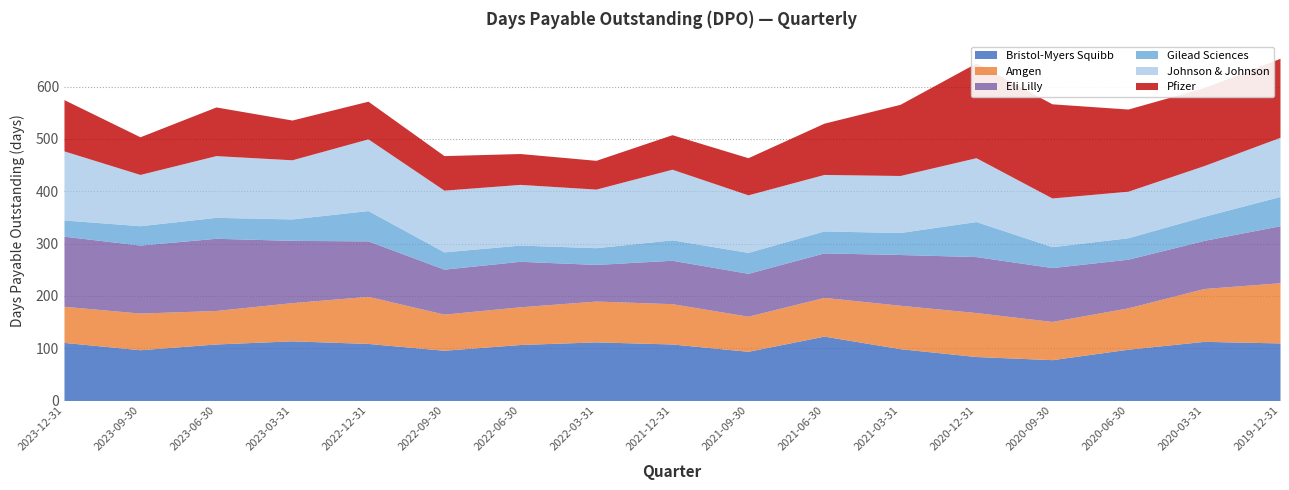

Reading right to left, what are all the values shown in this chart?

Bristol-Myers Squibb: 110	113	98	78	84	99	123	94	108	112	107	96	109	114	108	97	111
Amgen: 115	101	79	73	84	83	74	67	77	78	72	69	90	73	64	70	69
Eli Lilly: 109	92	93	103	107	97	85	82	83	70	87	86	106	119	138	130	134
Gilead Sciences: 56	46	41	40	67	42	42	40	39	32	31	33	58	41	40	37	31
Johnson & Johnson: 113	97	89	93	122	109	108	110	135	112	116	118	137	113	118	98	132
Pfizer: 151	149	157	180	181	136	98	71	66	55	59	66	72	76	93	72	98